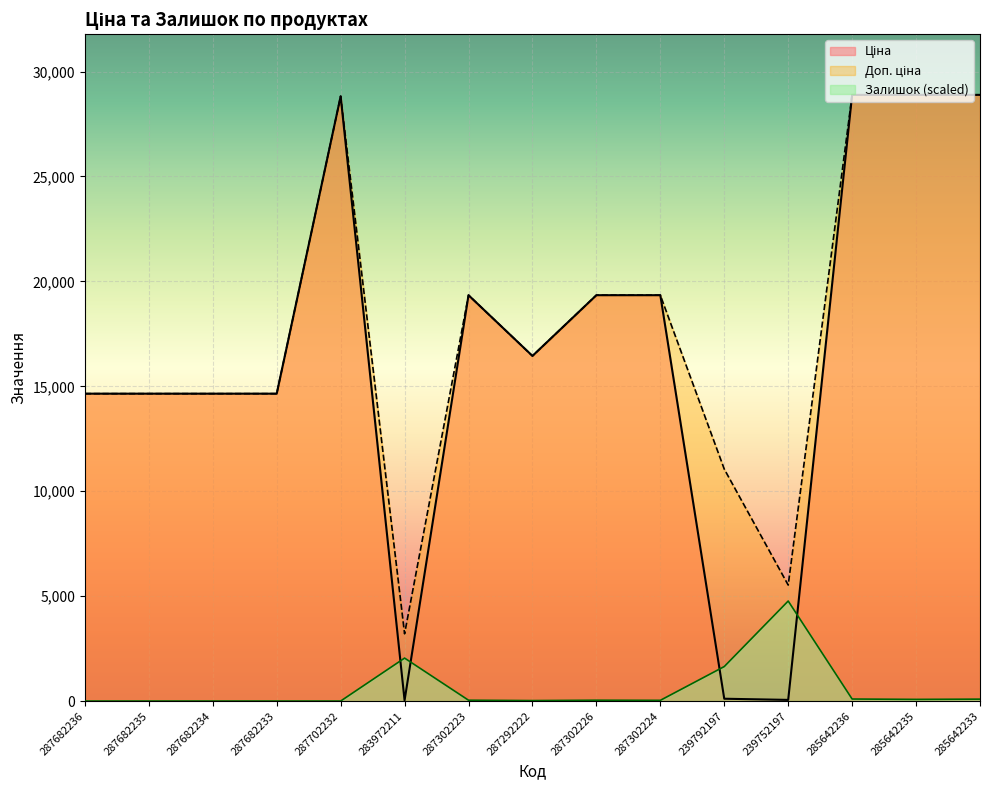

Between 287302223 and 239752197, which series saw the biggest shift?

Ціна